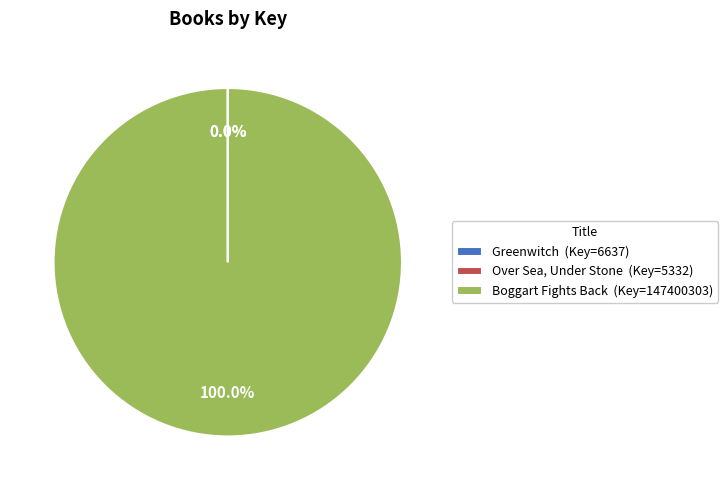

Does any single category account for the majority?

Yes